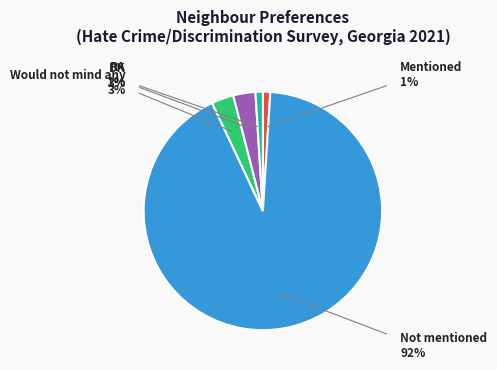

Does any single category account for the majority?

Yes